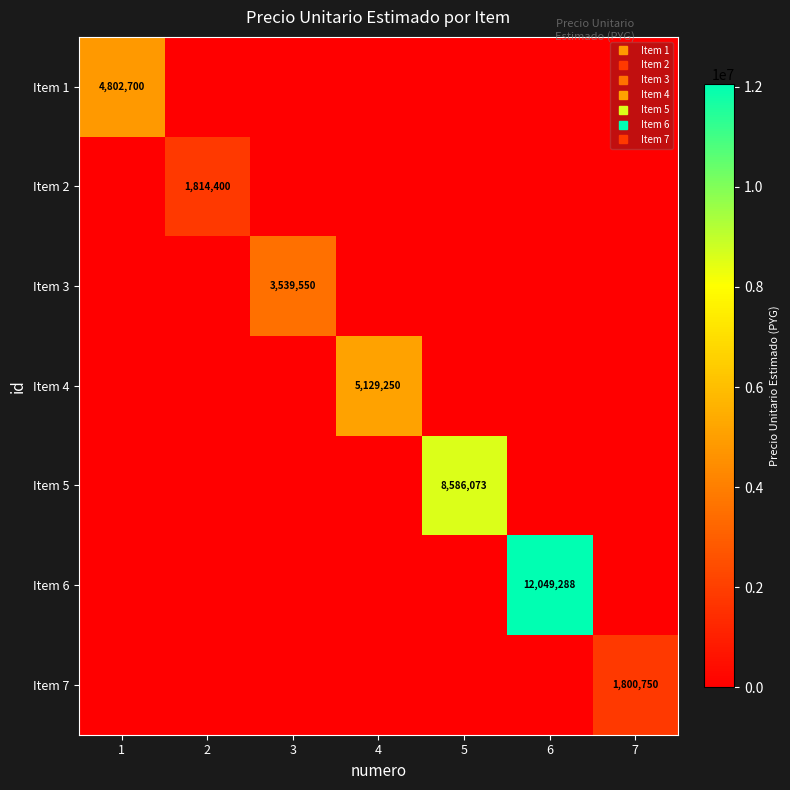

Between 1 and 7, which series saw the biggest shift?

Item 1